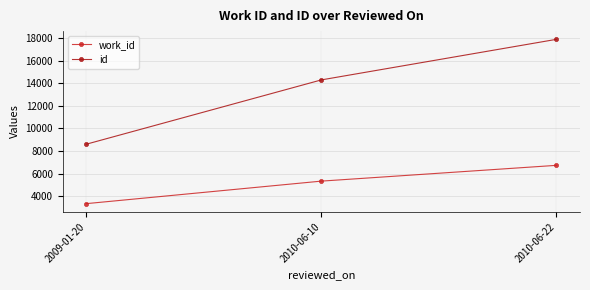

At which category is the sum across all series the highest?

2010-06-22